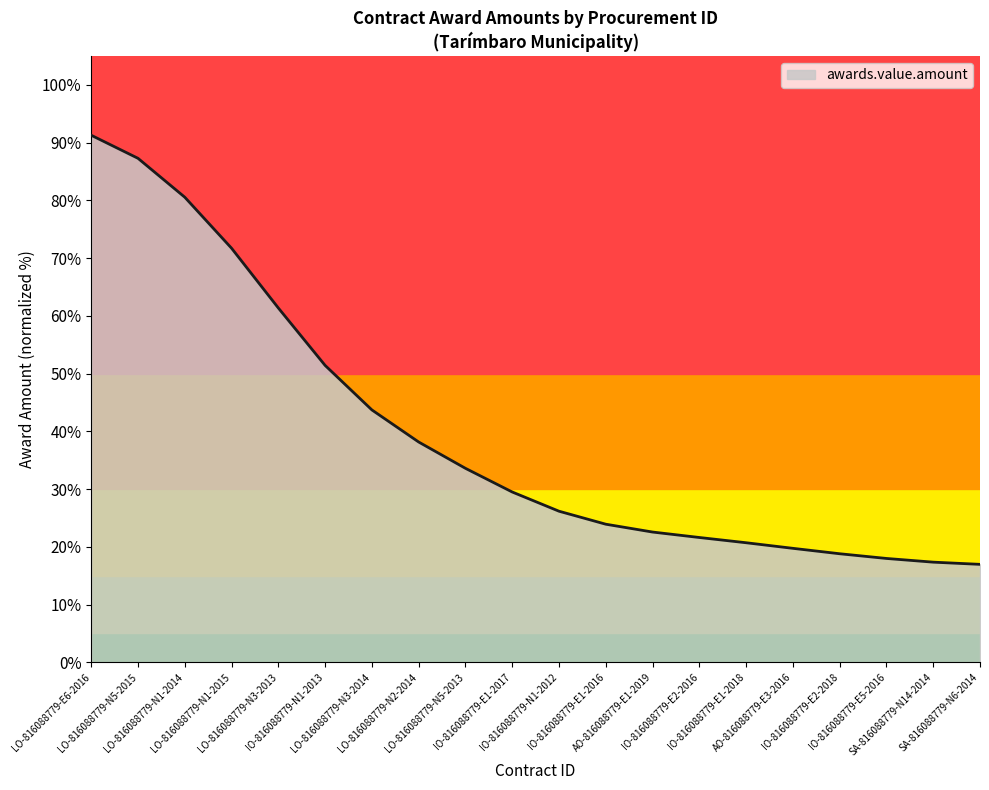

What is the greatest value displayed?

91.3